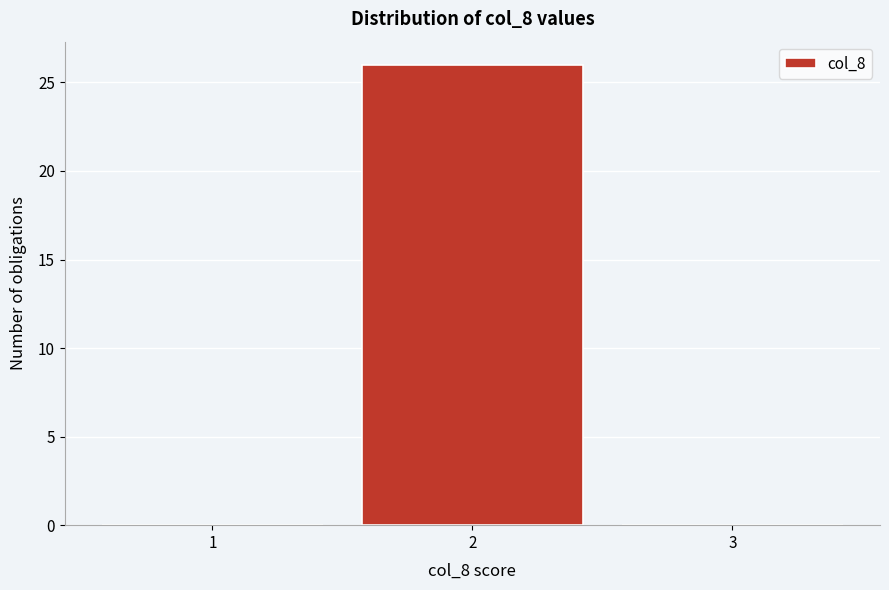

What is the height of the bar covering 1.5 to 2.5 on the x-axis? The values are not printed on the chart, so give them approximately, as read against the axis.

26